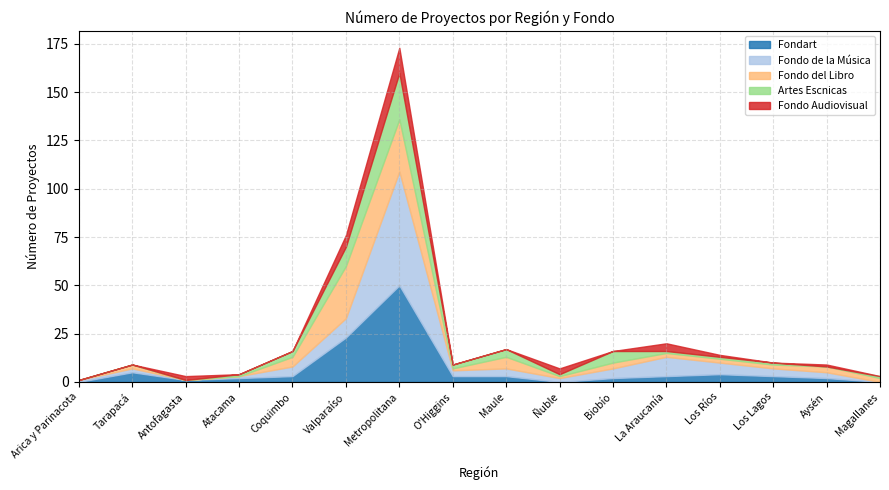

At which category is the sum across all series the highest?

Metropolitana